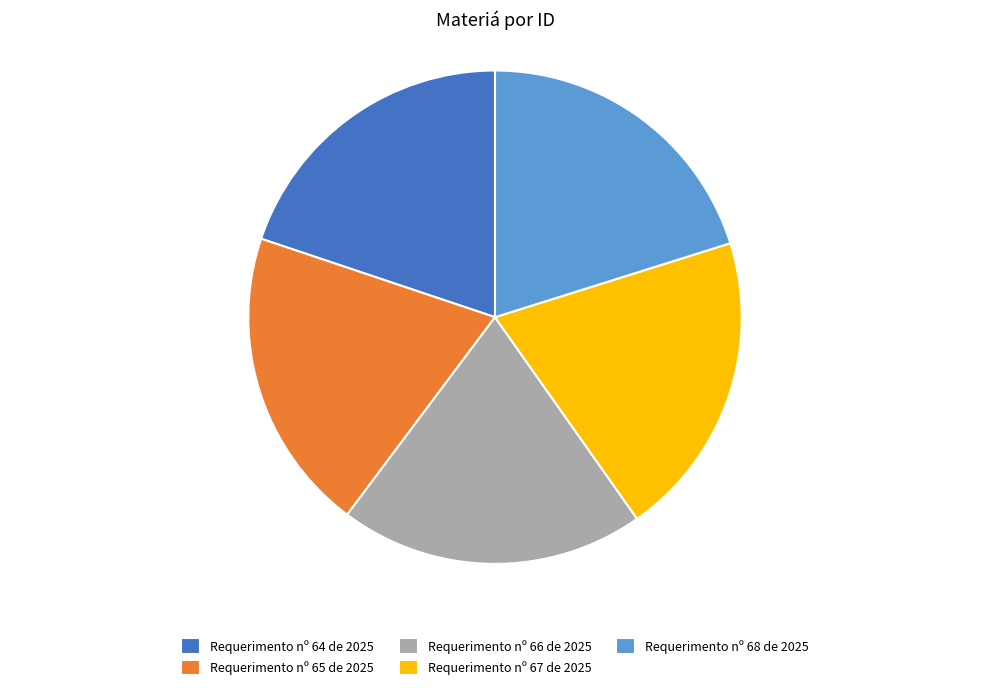

Approximately how many times larger is the value at Requerimento nº 67 de 2025 compared to Requerimento nº 65 de 2025?

1.0